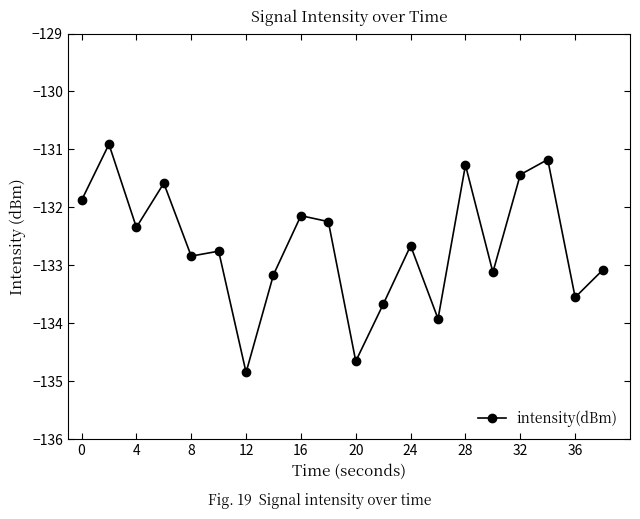

What is the difference between the maximum and minimum values?

3.9